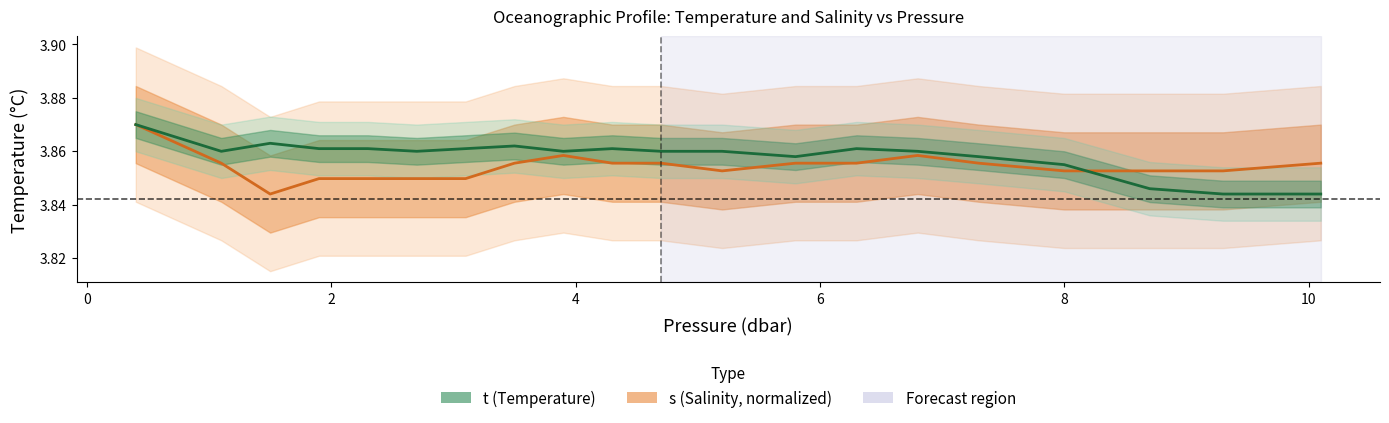

List the series in order of their peak value, highest first.

s, t